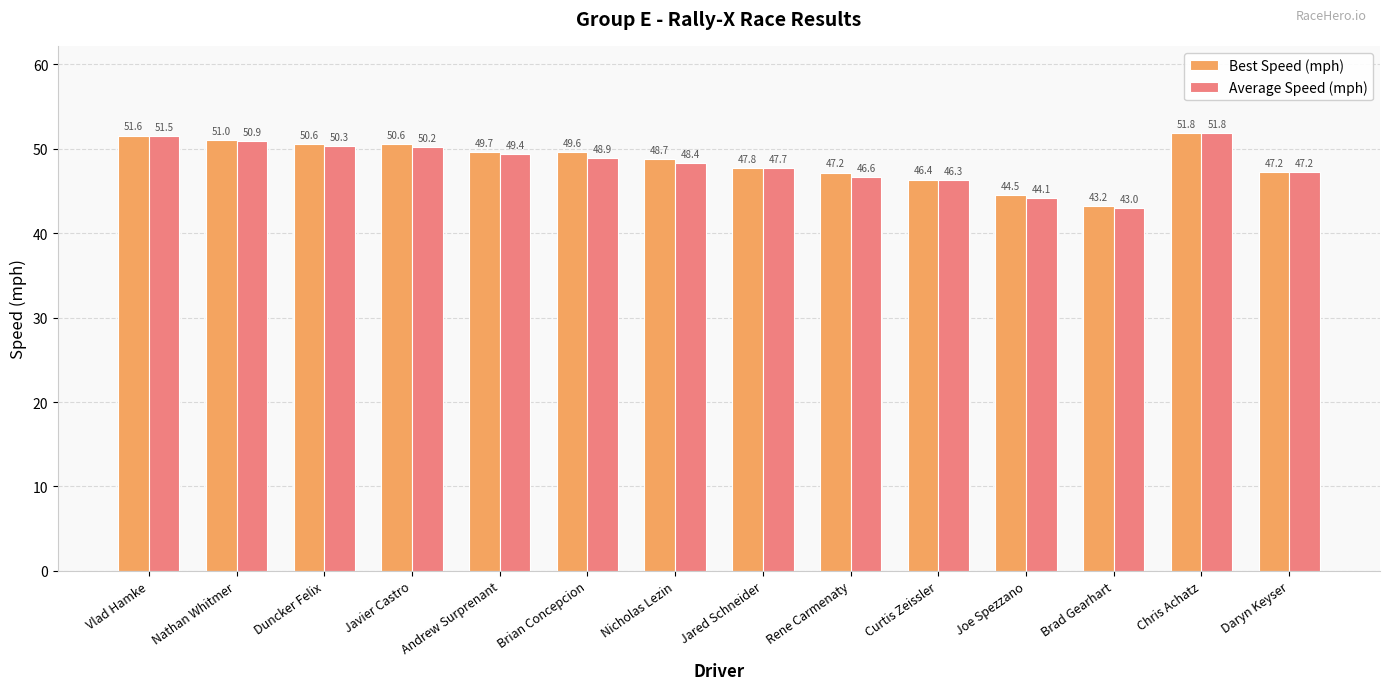

Where is Average Speed (mph) nearest to the value 47?

Daryn Keyser